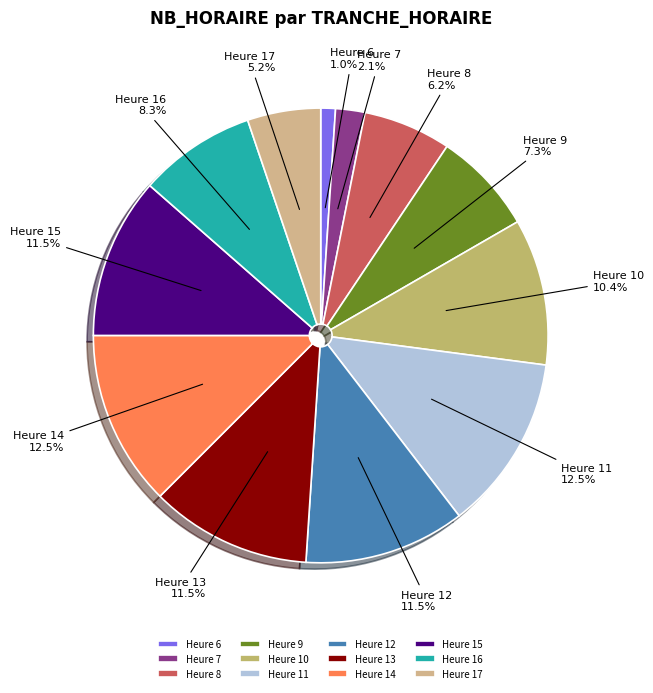

What is the ratio of the value at Heure 14 to the value at Heure 17?

2.4